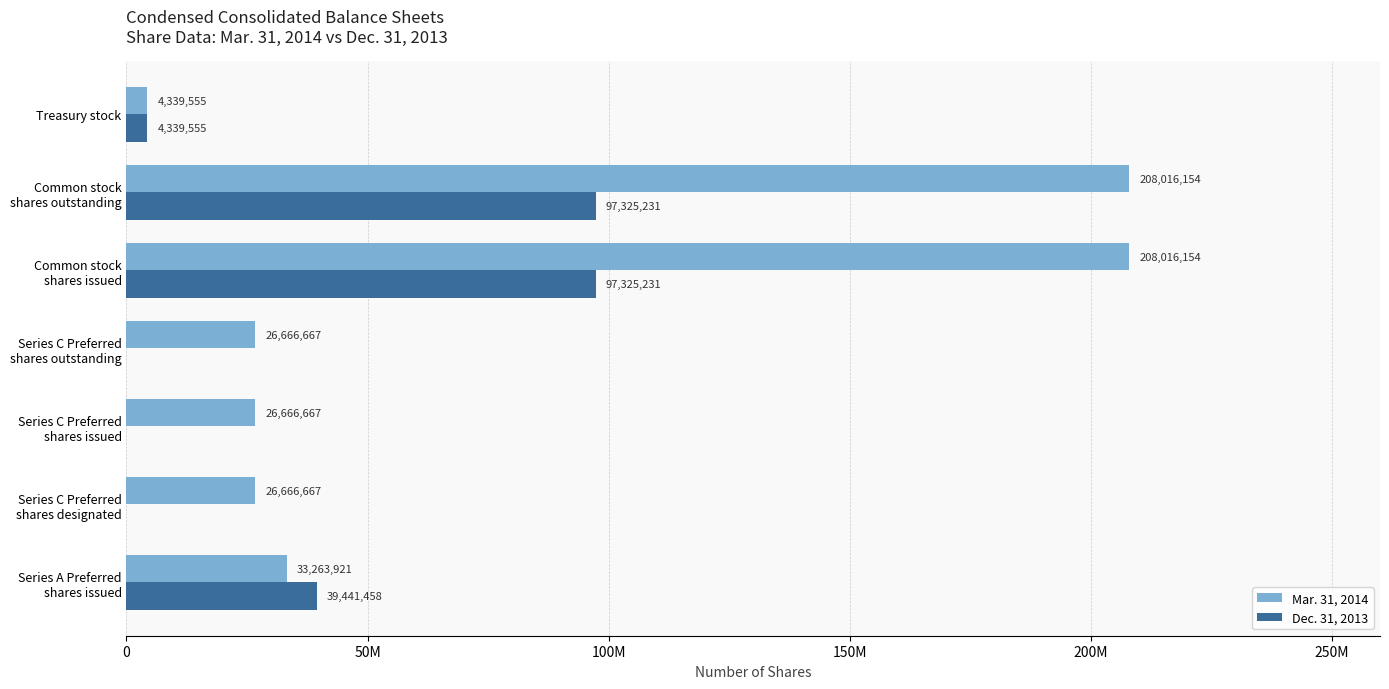

What are all the series names shown in the legend?

Mar. 31, 2014, Dec. 31, 2013